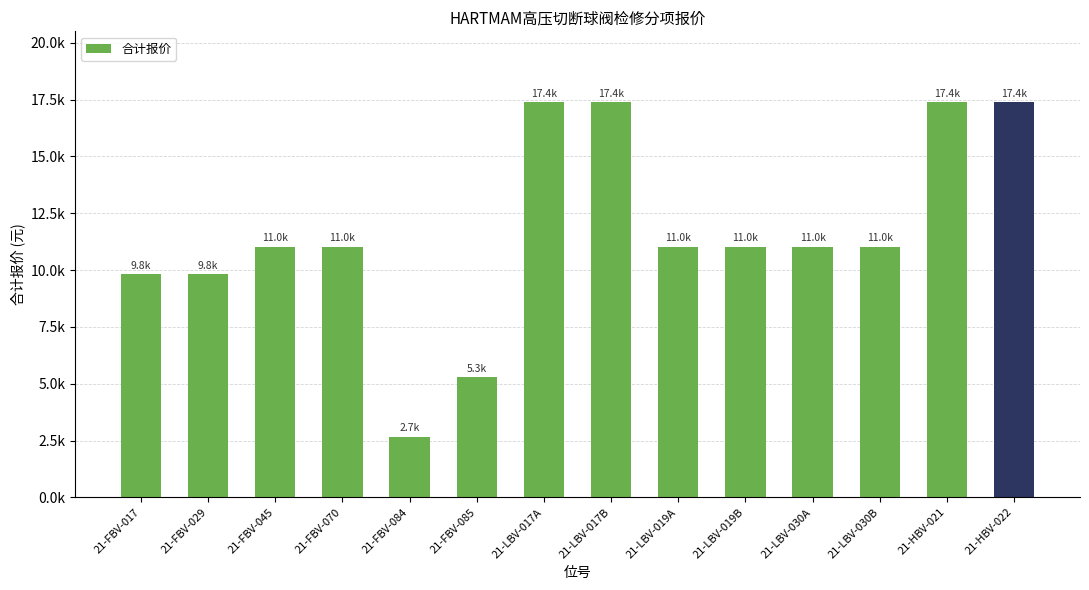

List the labels in order of value, smallest first.

21-FBV-084, 21-FBV-085, 21-FBV-017, 21-FBV-029, 21-FBV-045, 21-FBV-070, 21-LBV-019A, 21-LBV-019B, 21-LBV-030A, 21-LBV-030B, 21-LBV-017A, 21-LBV-017B, 21-HBV-021, 21-HBV-022